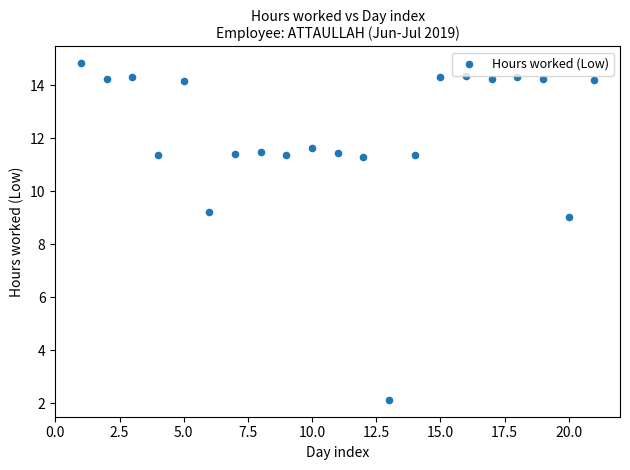

What is the range of Y values (max minus min)?

12.7